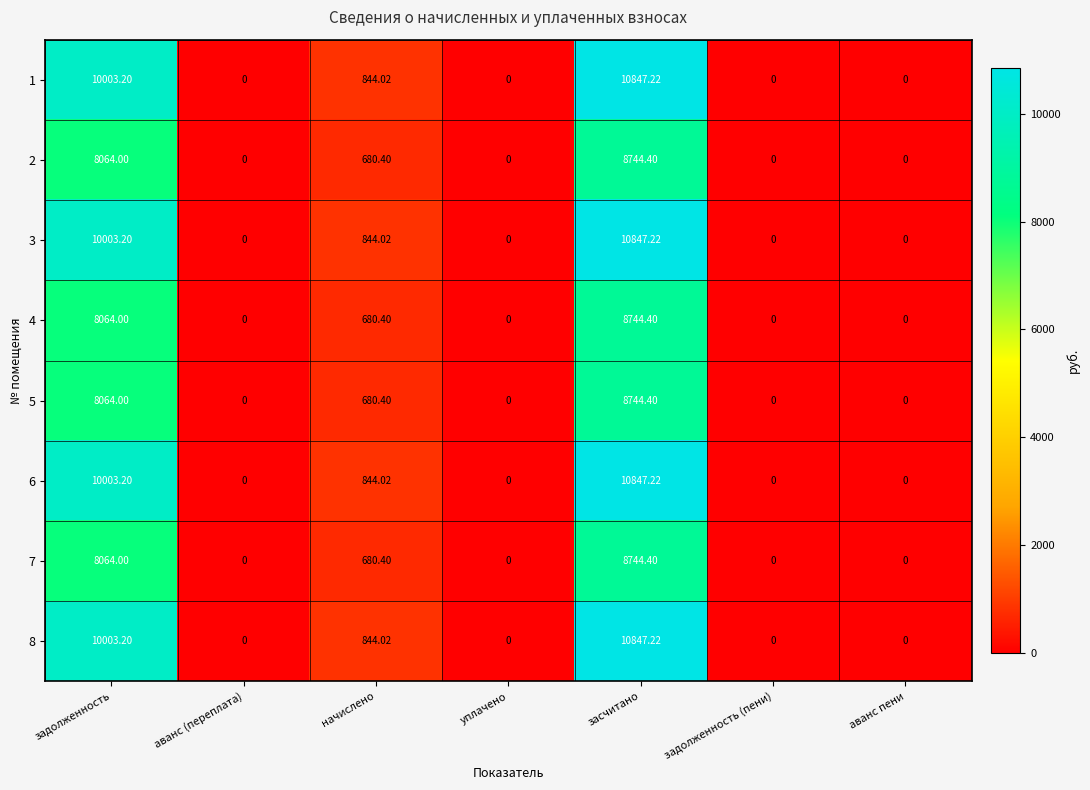

At which category is the sum across all series the highest?

засчитано